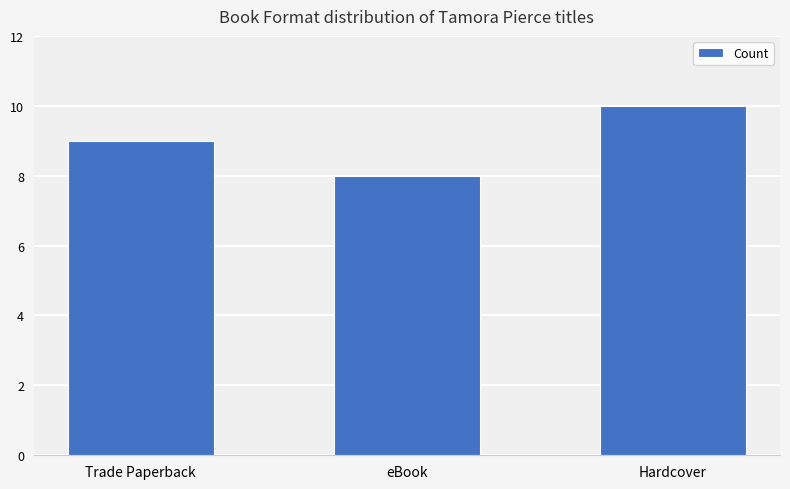

What is the label of the 3rd bar from the right?

Trade Paperback